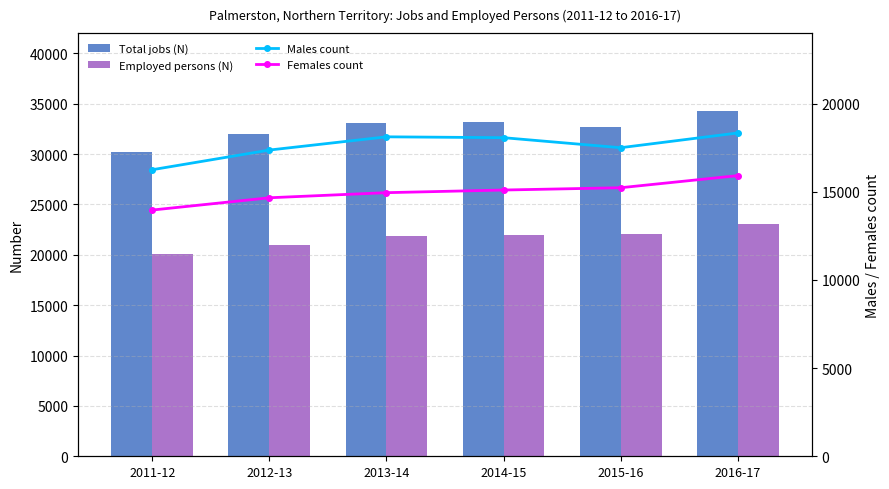

Which series changed the most between 2011-12 and 2016-17?

Total jobs (N)